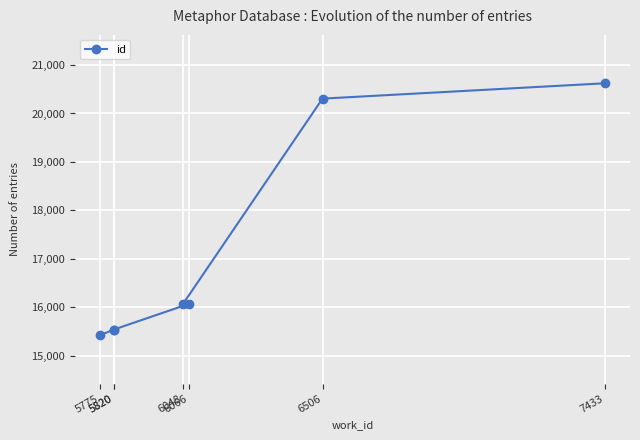

The chart shows a value of 5829 at 5775. True or false?

False